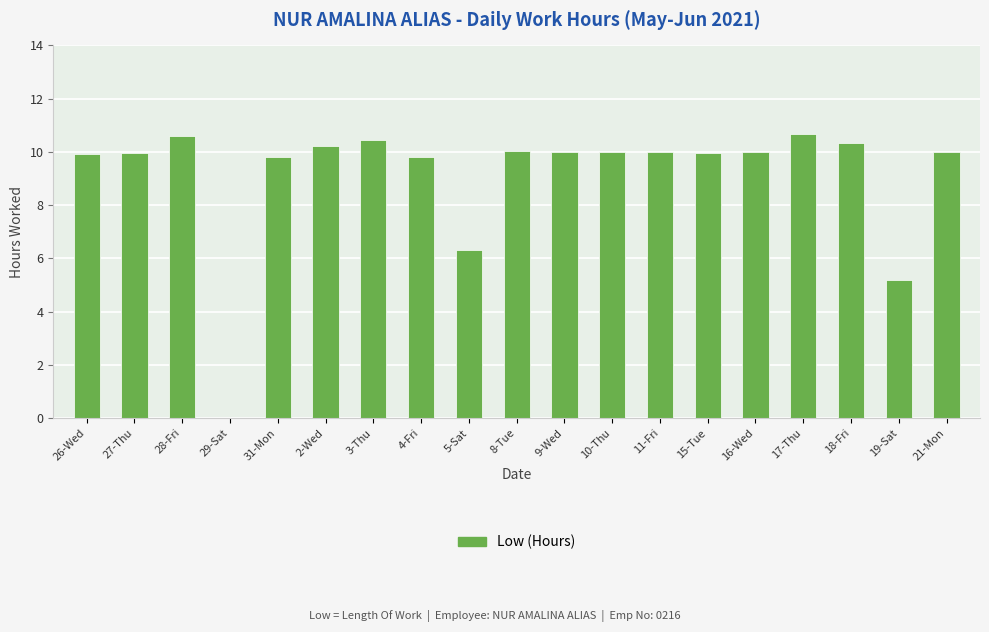

Between 2-Wed and 8-Tue, which is larger?

2-Wed